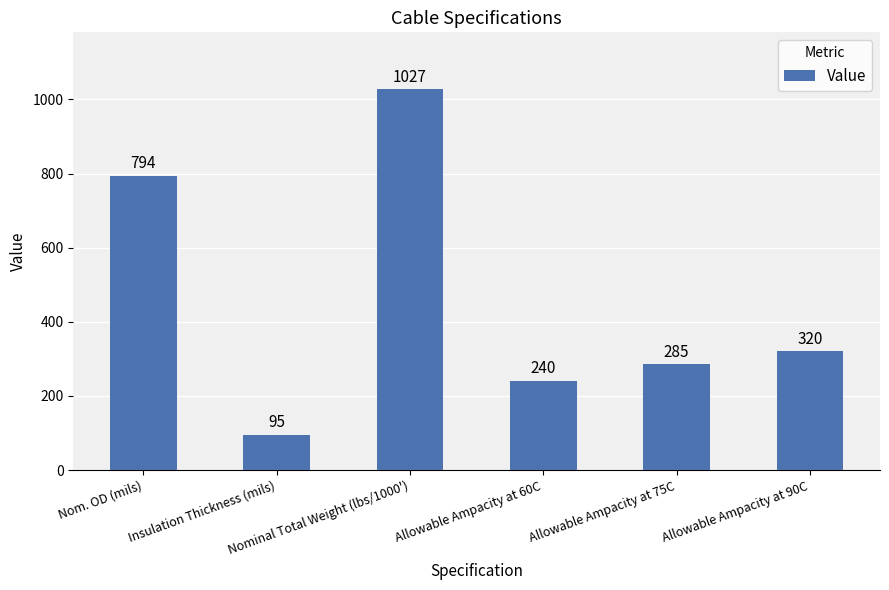

What is the change in value from Nom. OD (mils) to Allowable Ampacity at 75C?

-509